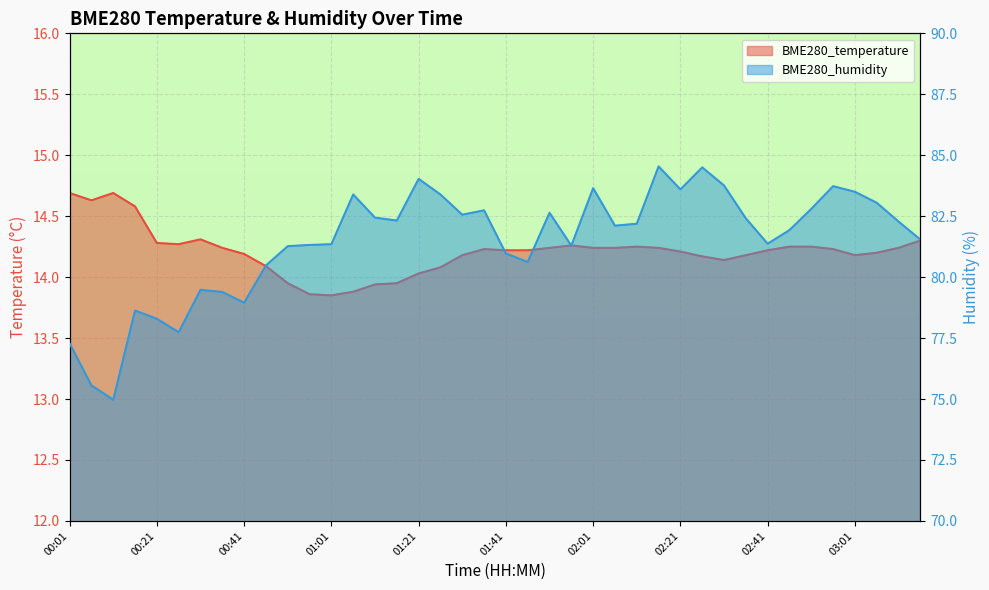

True or false: BME280_temperature and BME280_humidity cross at least once.

False